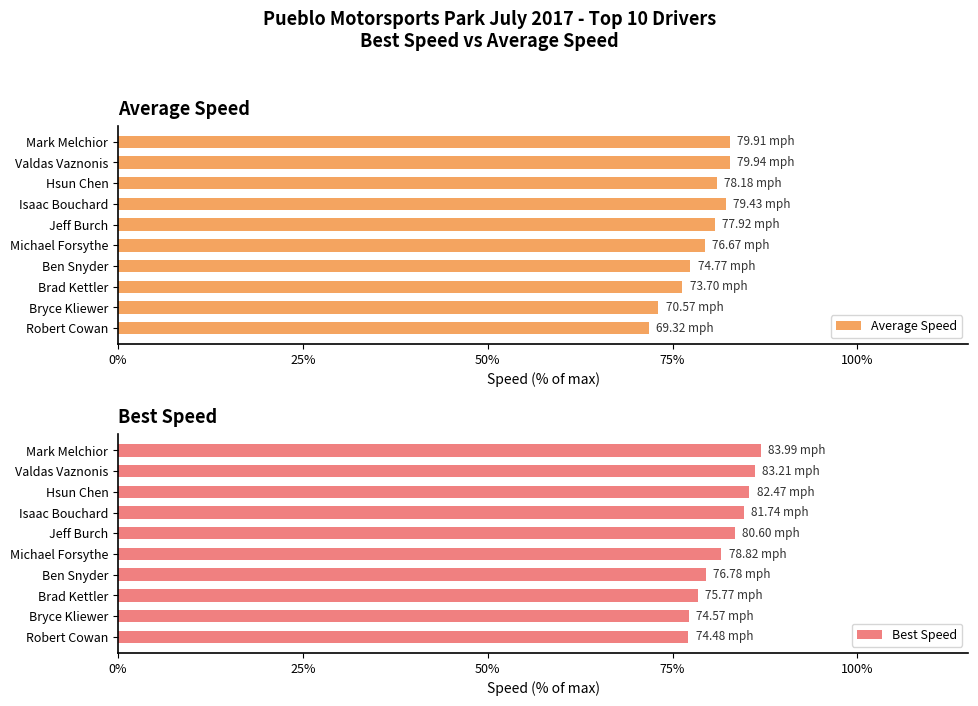

The Best Speed series shows 128.3 at Mark Melchior. True or false?

False